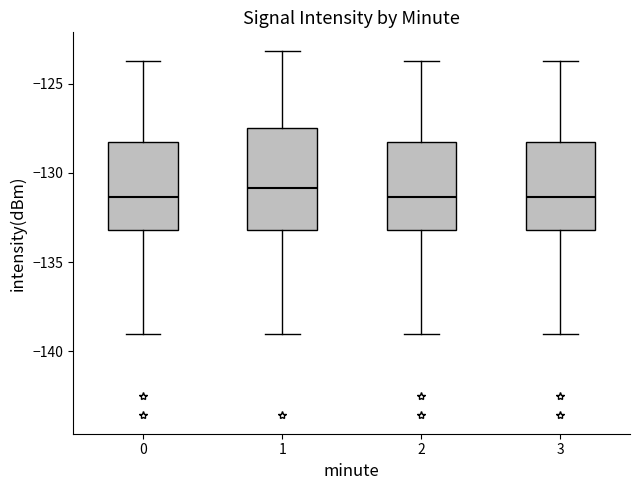

Where is the upper edge of the box at x = 3 on the y-axis? The values are not printed on the chart, so give them approximately, as read against the axis.

-128.0